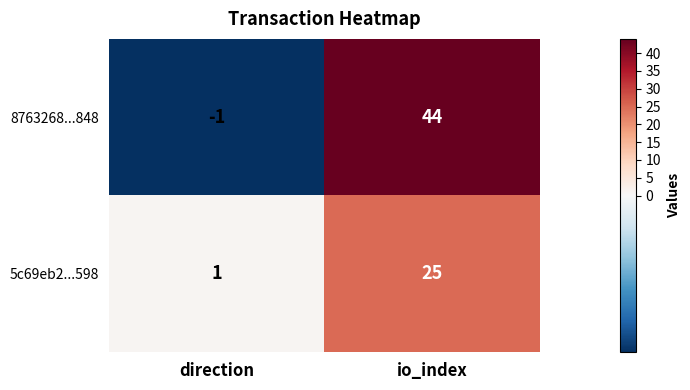

The 8763268...848 series shows 0 at direction. True or false?

False